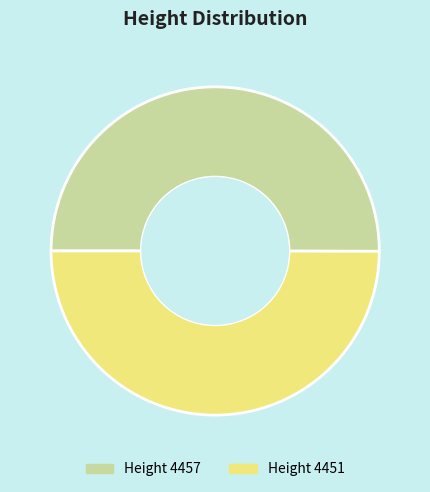

Count the number of slices in the pie.

2